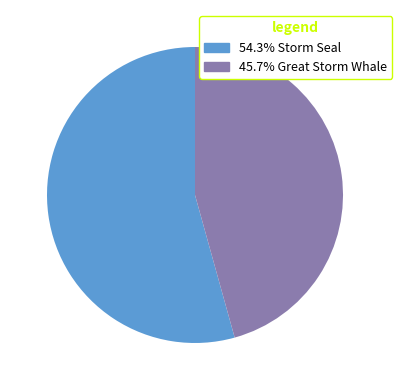

Is there a majority slice in this chart?

Yes